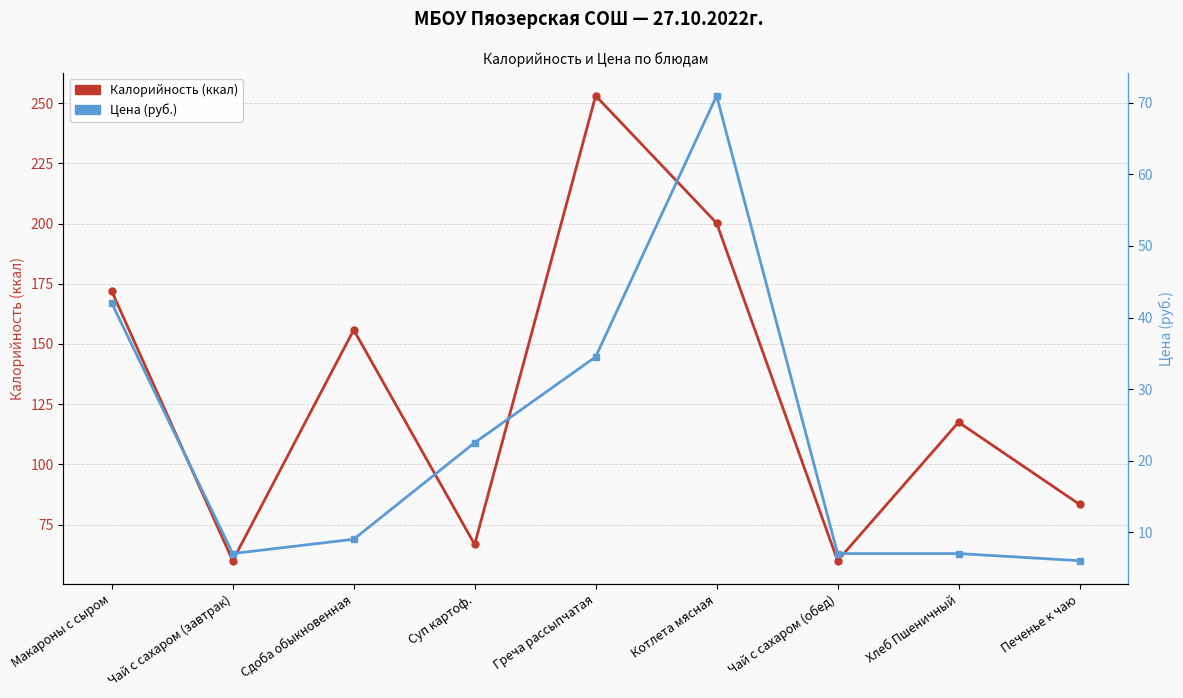

What is the label of the 3rd point from the left?

Сдоба обыкновенная